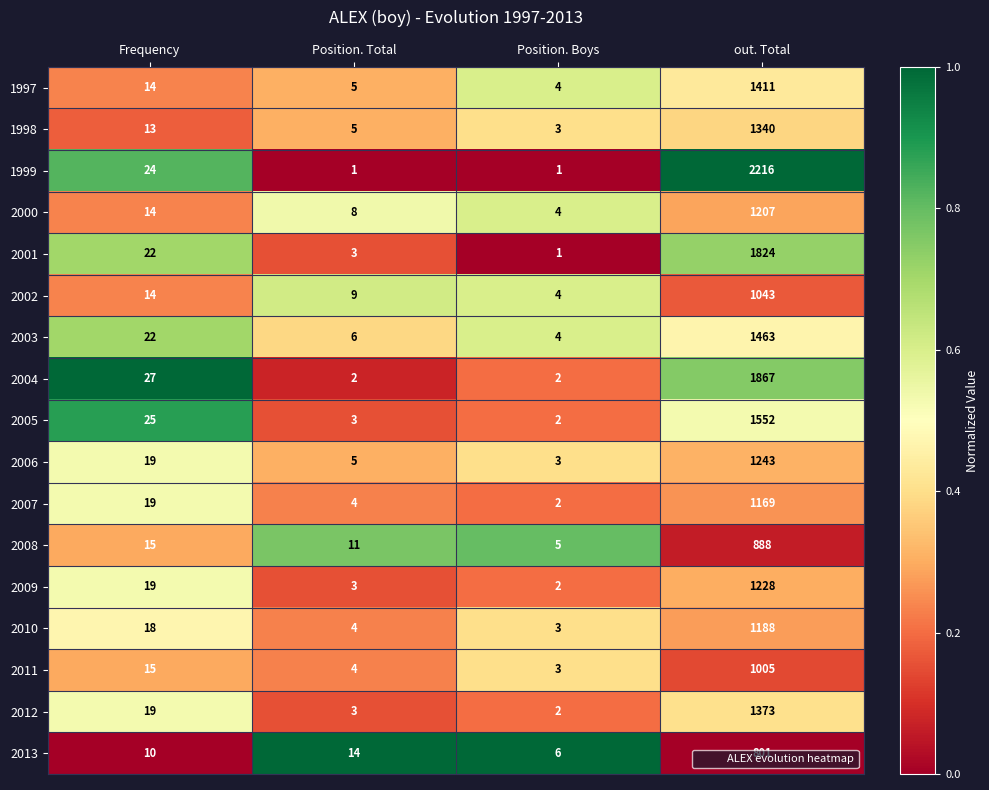

Rank the series by their maximum value, from lowest to highest.

2013, 2008, 2011, 2002, 2007, 2010, 2000, 2009, 2006, 1998, 2012, 1997, 2003, 2005, 2001, 2004, 1999